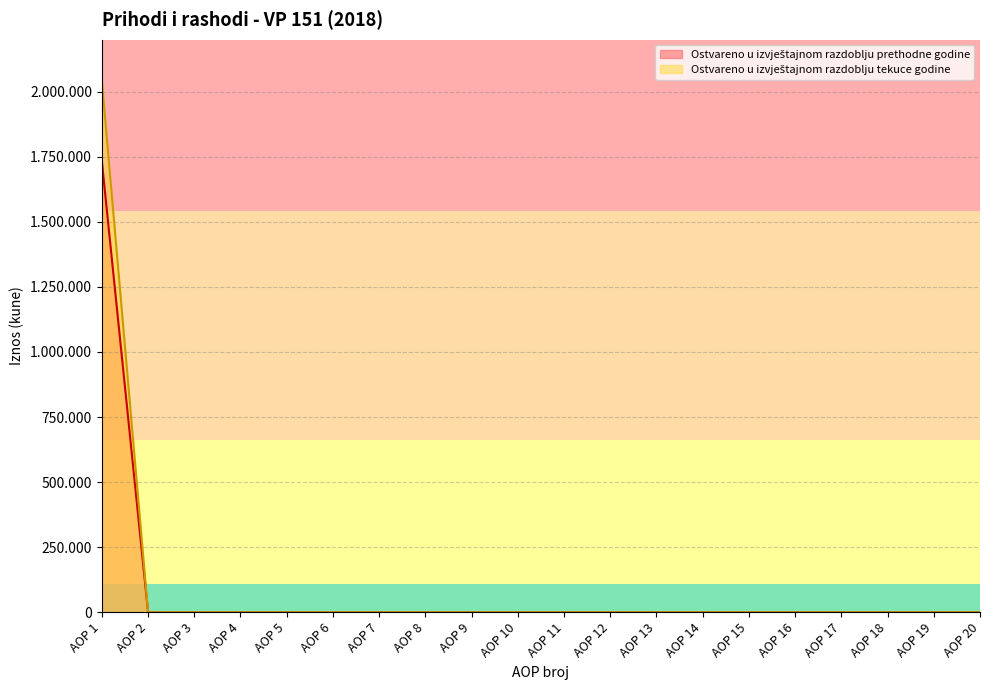

Reading right to left, list all the values displayed in this chart.

Ostvareno u izvještajnom razdoblju prethodne godine: 0	0	0	0	0	0	0	0	0	0	0	0	0	0	0	0	0	0	0	1732627
Ostvareno u izvještajnom razdoblju tekuce godine: 0	0	0	0	0	0	0	0	0	0	0	0	0	0	0	0	0	0	0	2043157